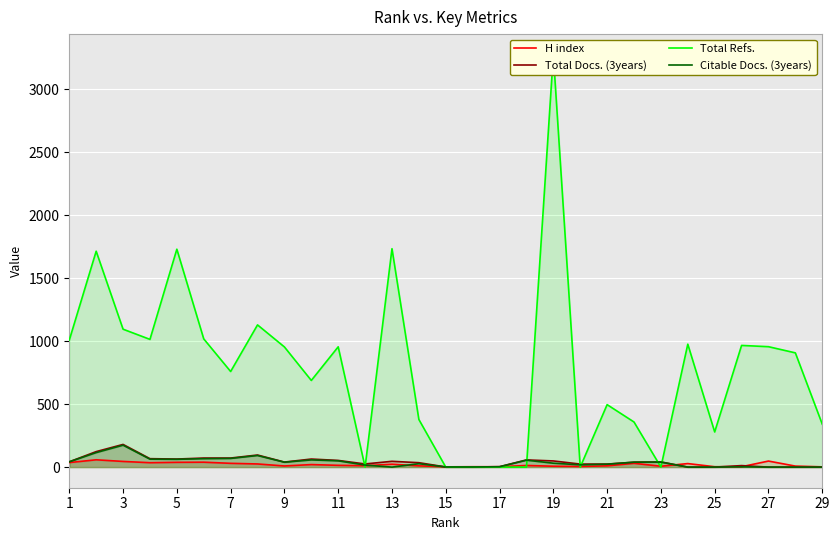

True or false: Citable Docs. (3years) and Total Refs. cross at least once.

True